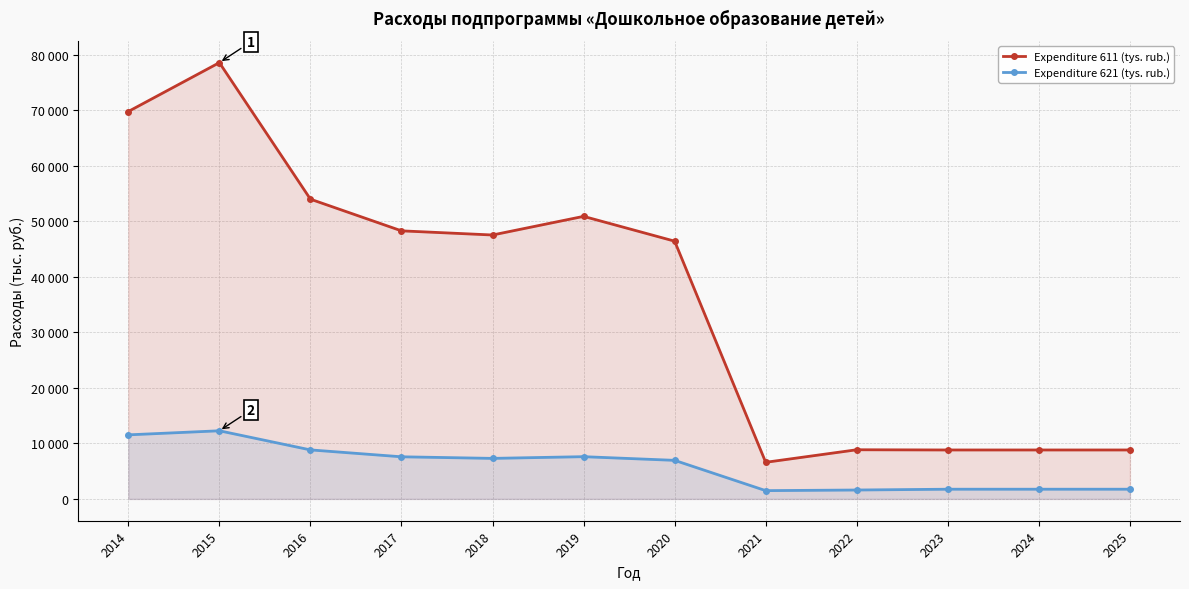

What is the difference between the maximum and second lowest values in the Expenditure 621 (tys. rub.) series?

10666.3